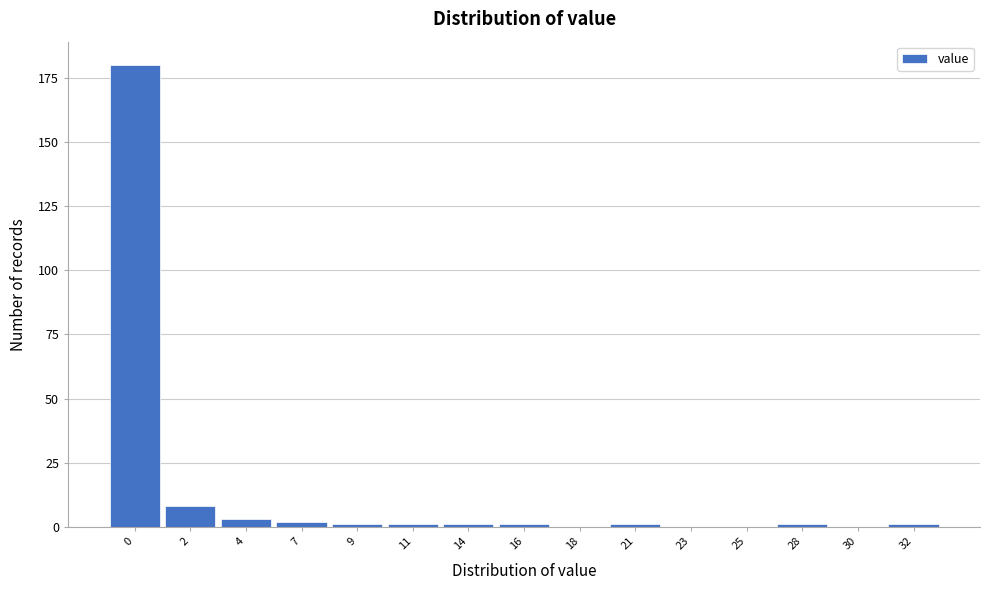

Reading left to right, list all the values displayed in this chart.

0=180	2=8	4=3	7=2	9=1	11=1	14=1	16=1	18=0	21=1	23=0	25=0	28=1	30=0	32=1